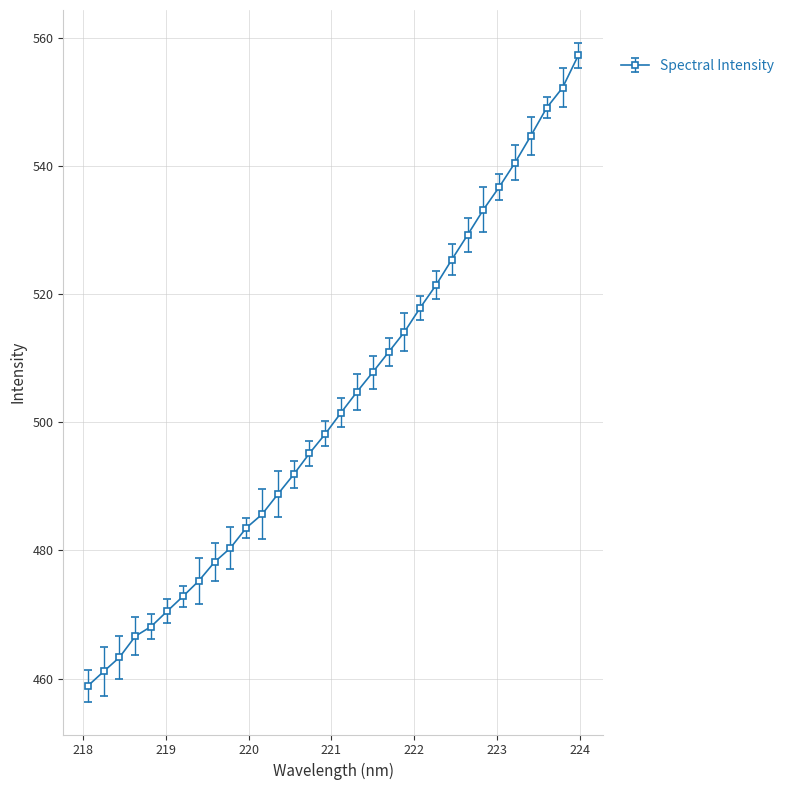

What is the difference between the second highest and second lowest values?

91.1